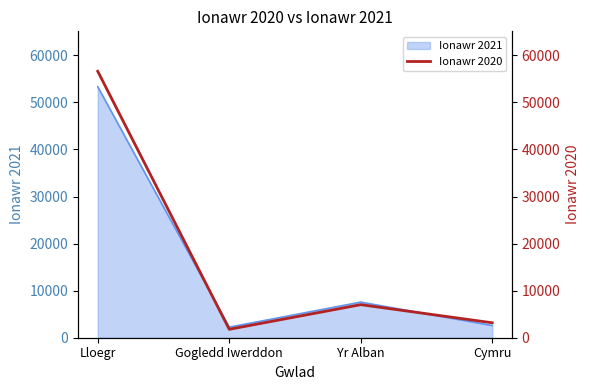

What is the smallest value displayed?

1788